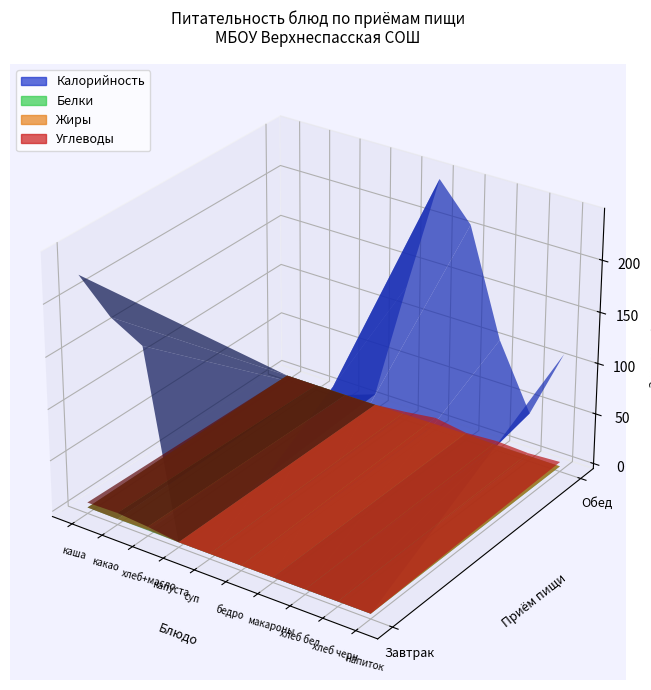

Reading left to right, transcribe all the data shown in this chart.

Калорийность: 0=225.0	1=195.0	2=178.0	3=0.0	4=0.0	5=11.0	6=130.0	7=244.0	8=209.0	9=106.0	10=43.0	11=112.0
Белки: 0=8.5	1=4.8	2=3.1	3=0.0	4=0.0	5=1.0	6=6.1	7=3.6	8=12.9	9=3.4	10=3.4	11=0.8
Жиры: 0=8.8	1=5.0	2=9.4	3=0.0	4=0.0	5=0.0	6=4.6	7=9.0	8=12.1	9=0.4	10=0.4	11=2.6
Углеводы: 0=28.9	1=32.7	2=20.0	3=0.0	4=0.0	5=1.0	6=16.0	7=36.6	8=12.1	9=22.1	10=14.0	11=23.0